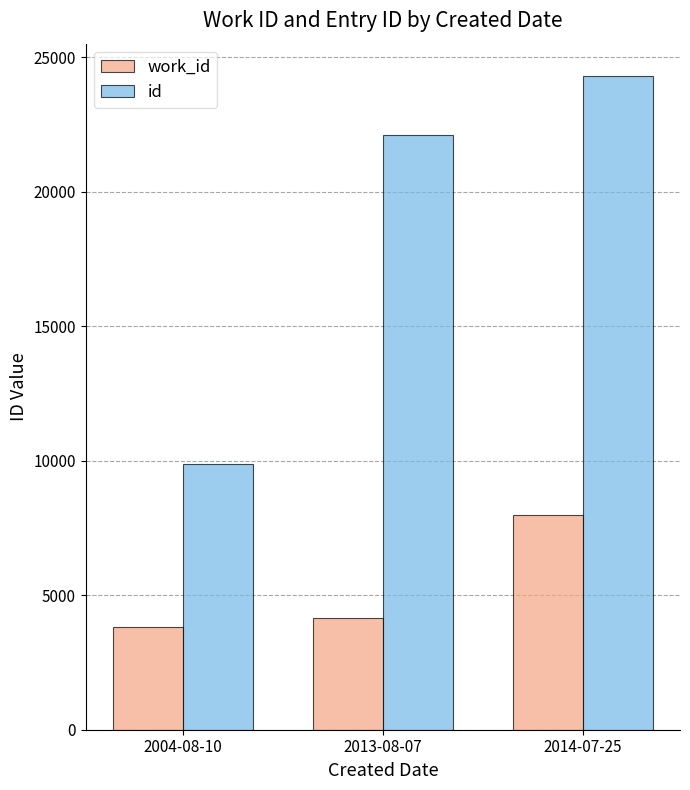

What is the label of the 1st bar from the left?

2004-08-10